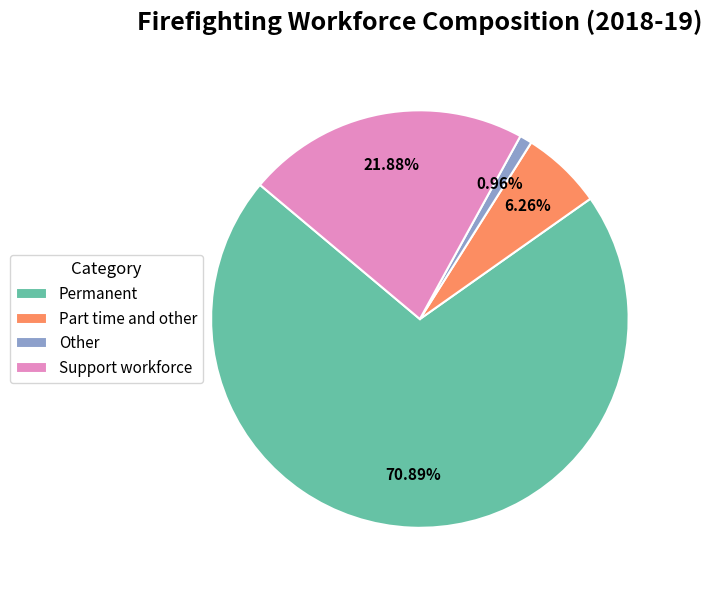

Which has a higher value, Permanent or Other?

Permanent